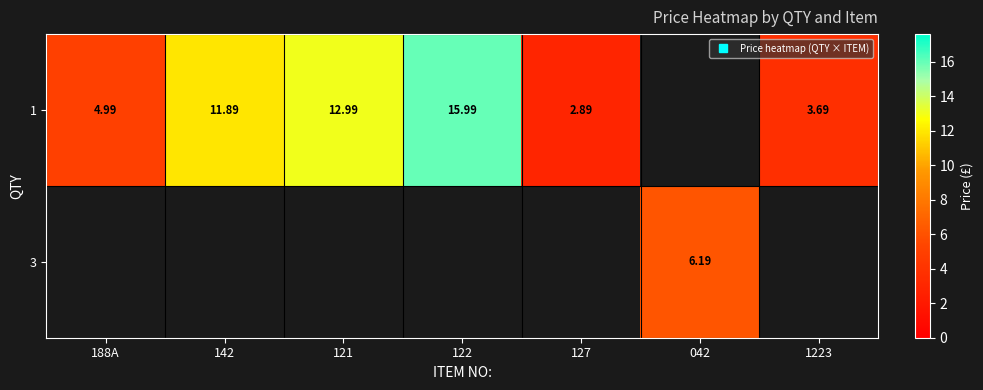

Is it true that 1 equals 19.5 at 121?

False